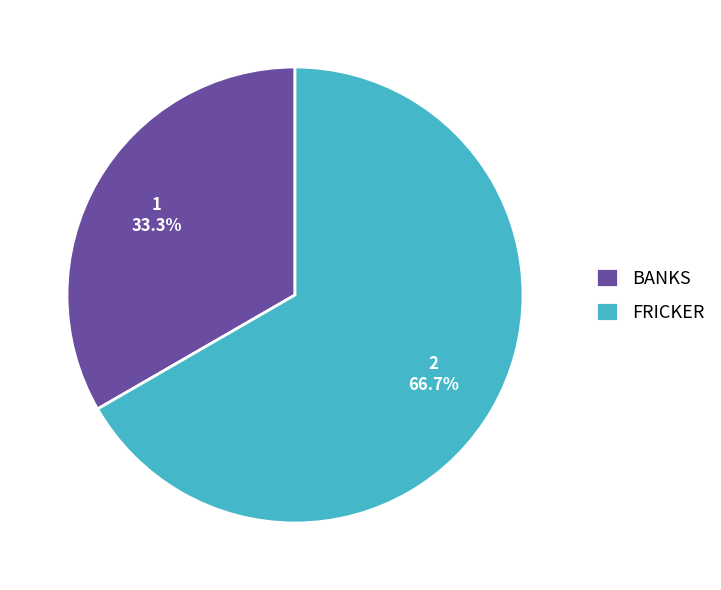

What percentage is the BANKS slice, to the nearest percent?

33%